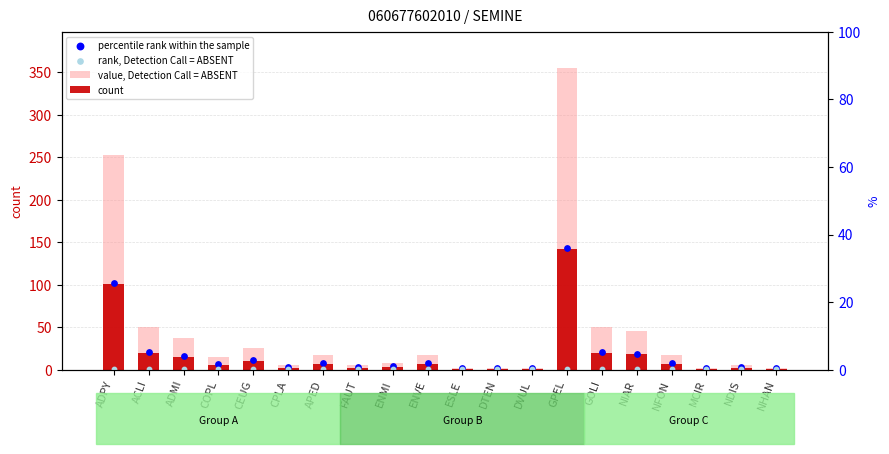

Which series reaches the maximum Y coordinate?

value, Detection Call = ABSENT